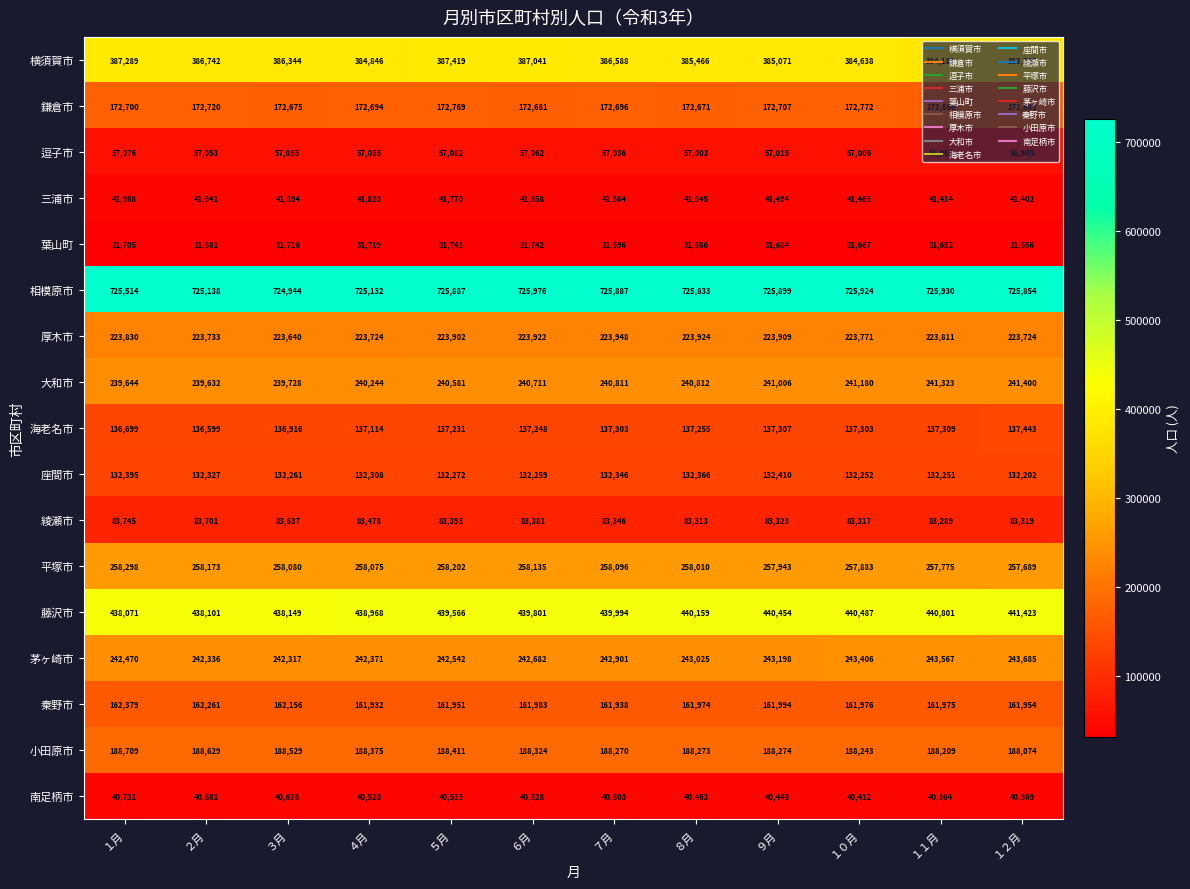

What is the difference between the maximum and minimum values in the 藤沢市 series?

3352